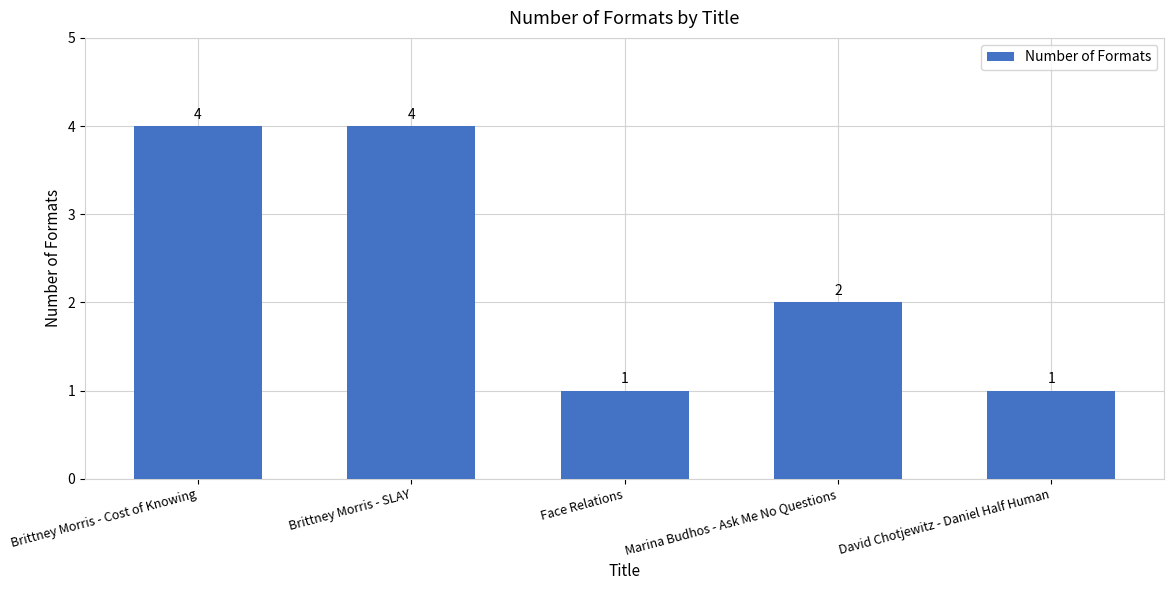

How many values are below 2?

2